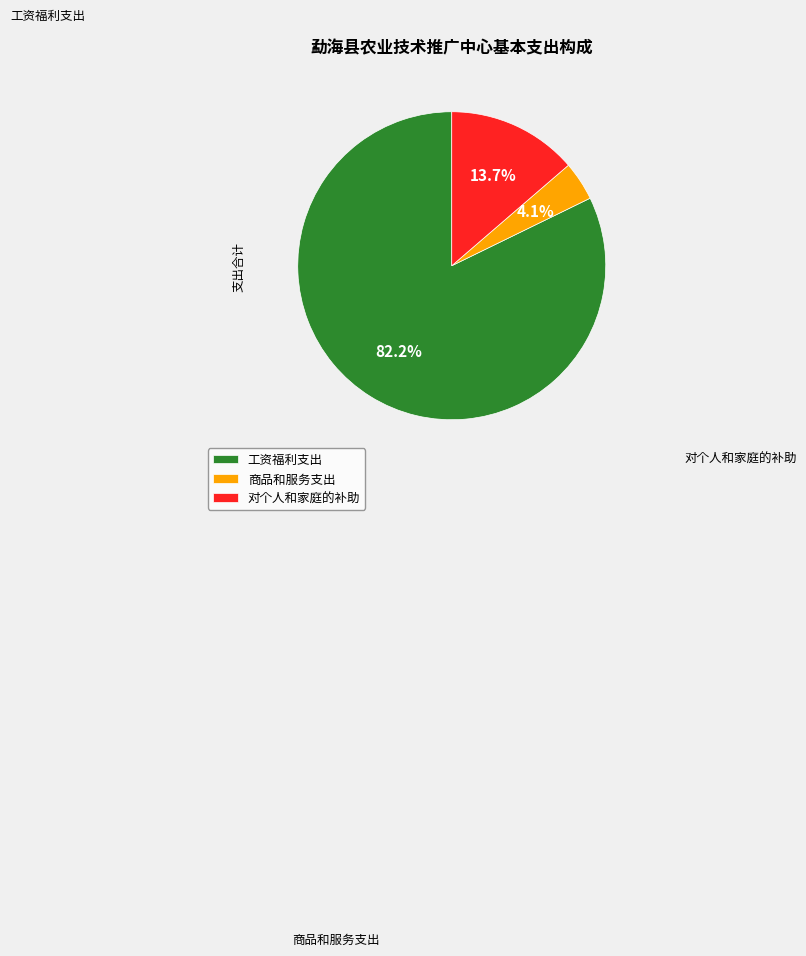

Count the number of slices in the pie.

3